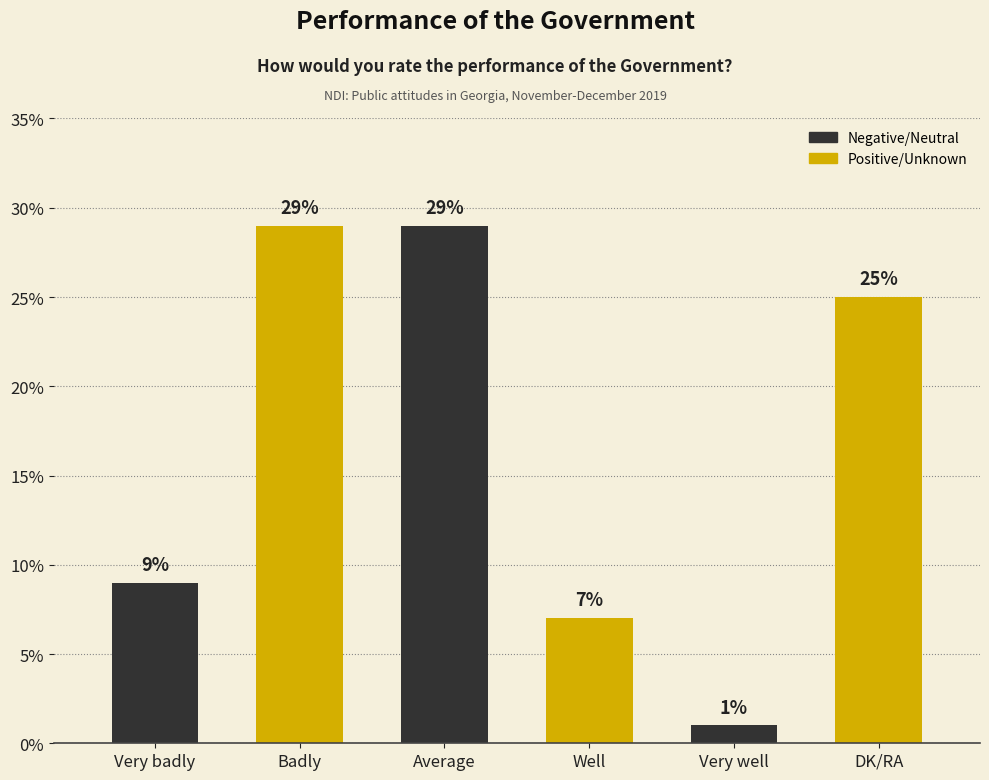

What is the approximate value at Very badly, to the nearest 5?

10